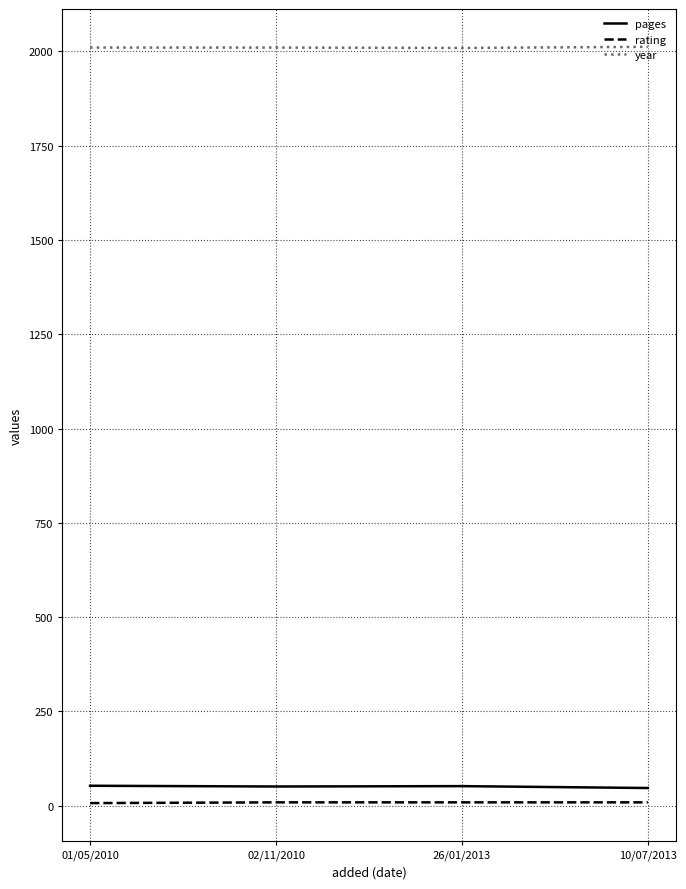

Does the chart have visible grid lines?

Yes